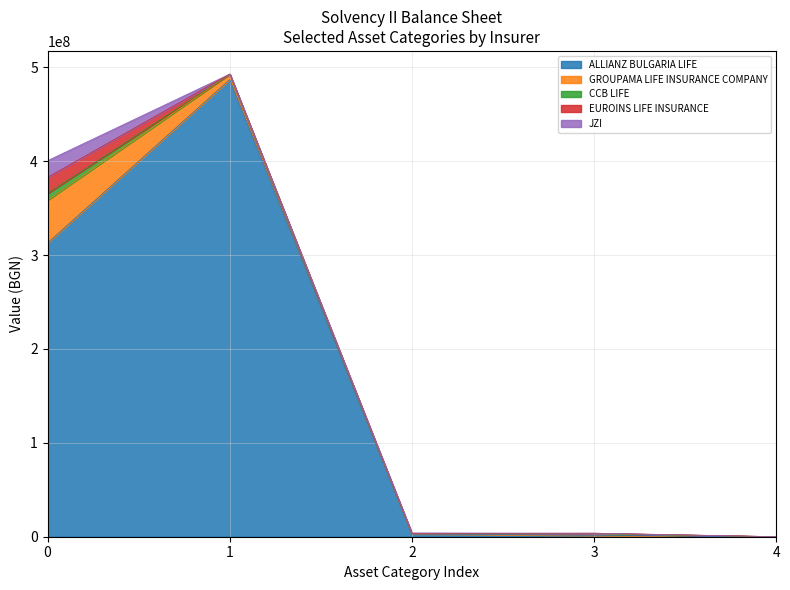

What is the maximum value for ALLIANZ BULGARIA LIFE?

486833669.7